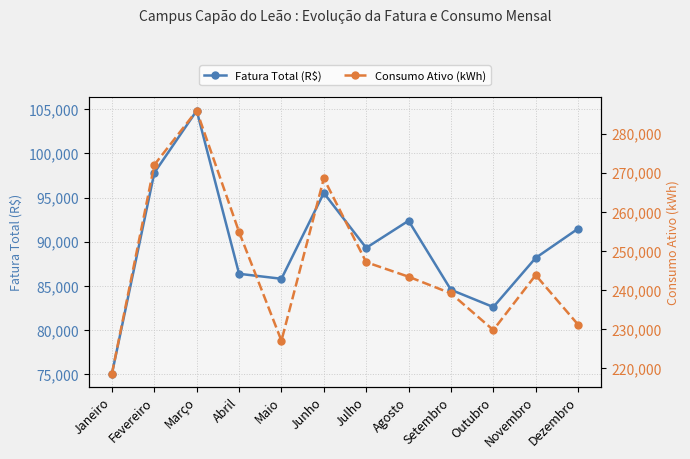

True or false: Fatura Total (R$) and Consumo Ativo (kWh) intersect in this chart.

False